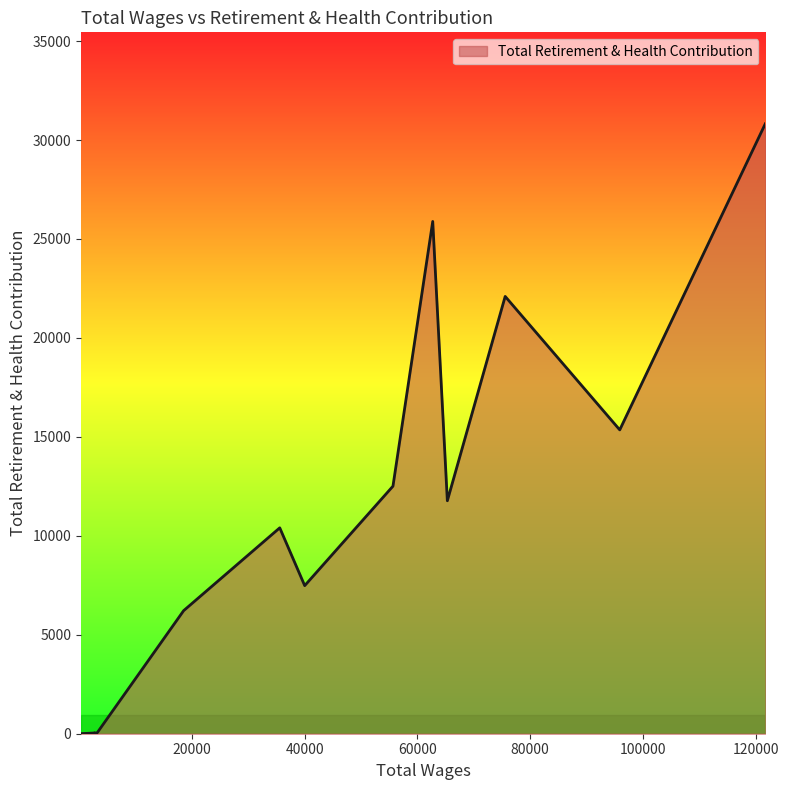

What is the change in value from 95870.0 to 55670.0?

-2844